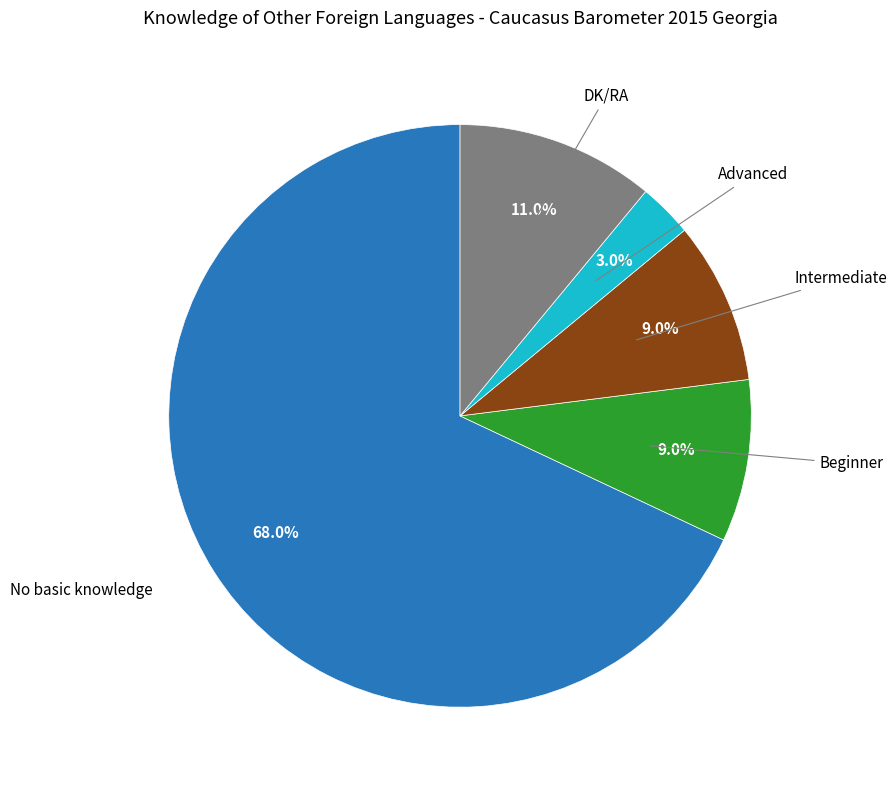

How many segments does this pie chart have?

5